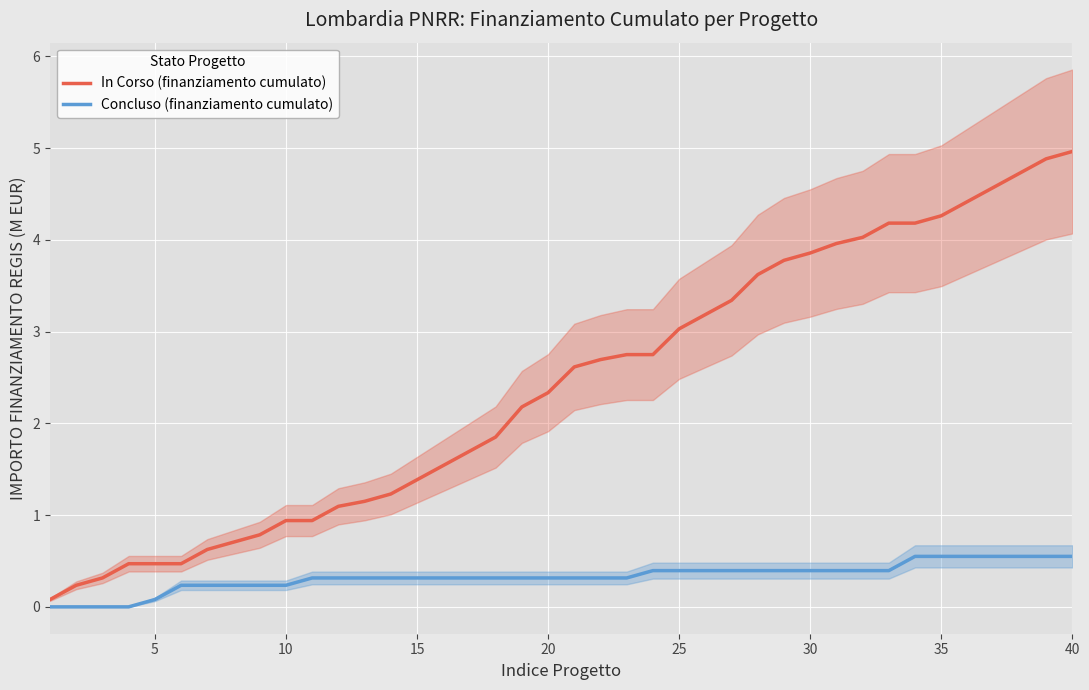

What is the greatest value displayed?

5.0